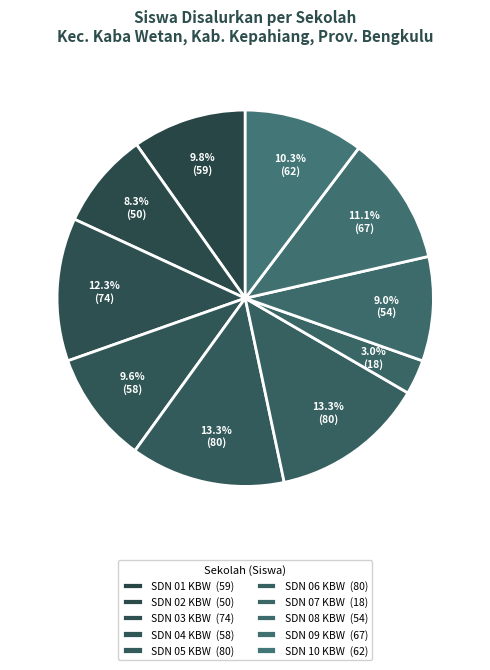

How many segments does this pie chart have?

10